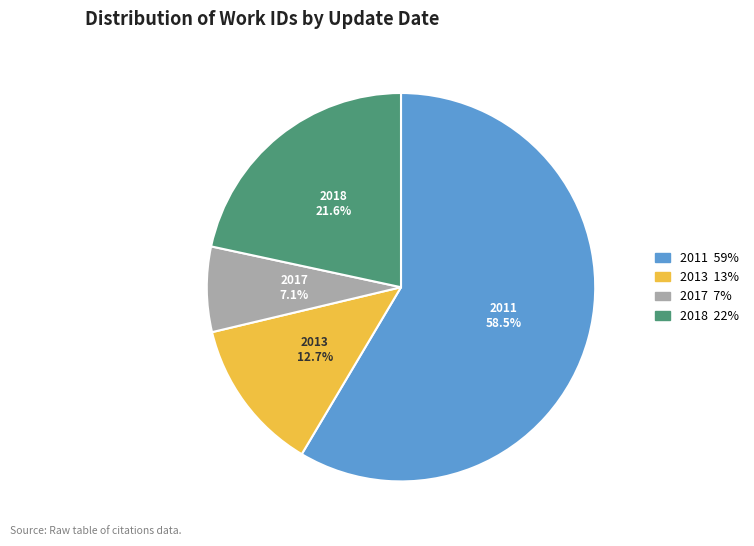

Is there a majority slice in this chart?

Yes